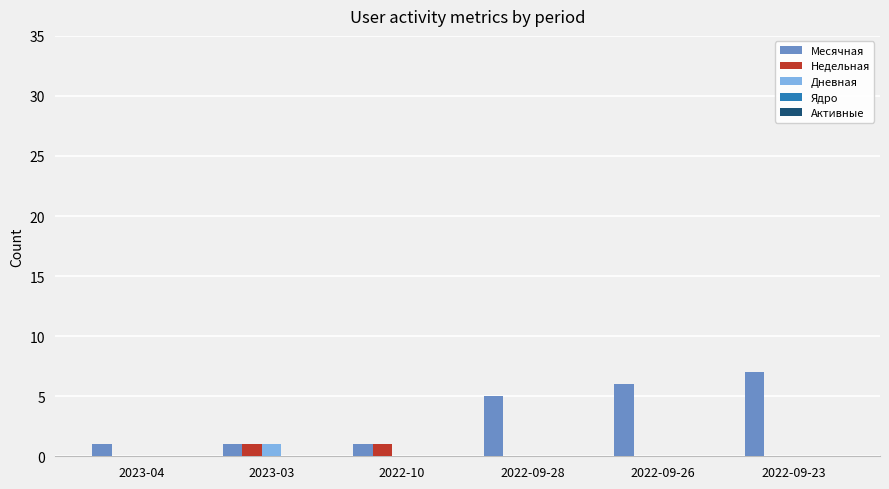

The value of Месячная at 2023-03 is 1. True or false?

True